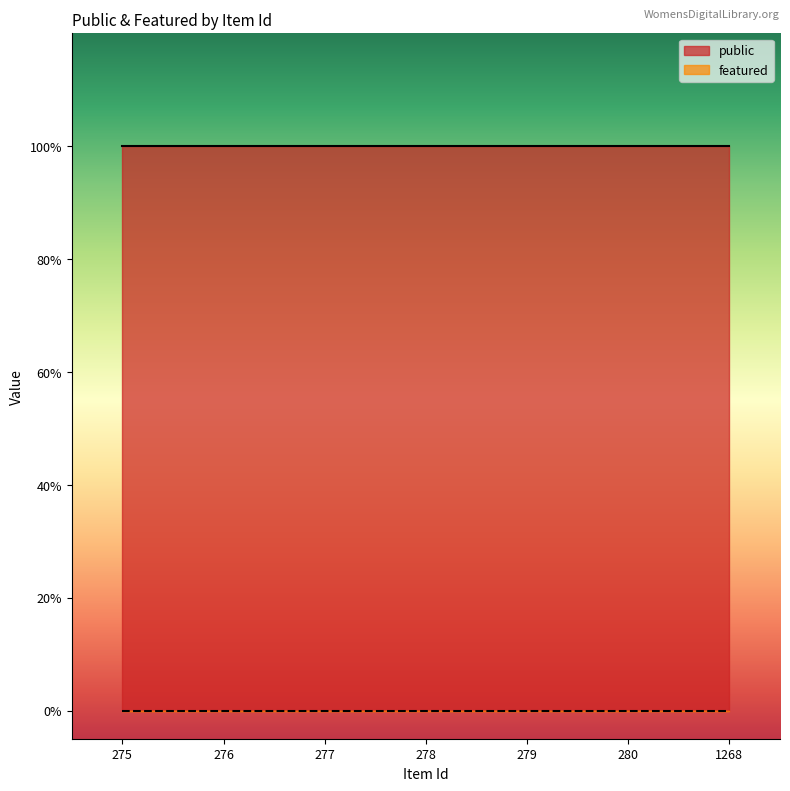

List the series in order of their overall mean, highest first.

public, featured